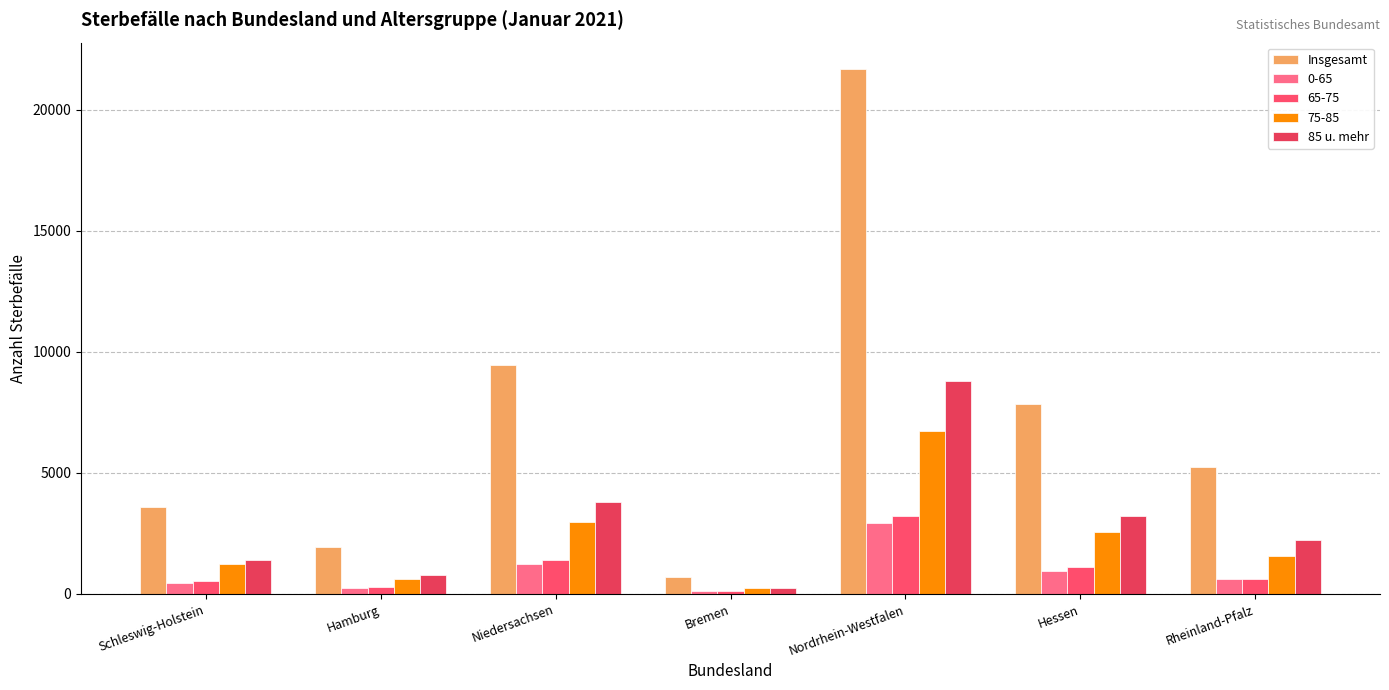

What is the label of the 4th bar from the right?

Bremen